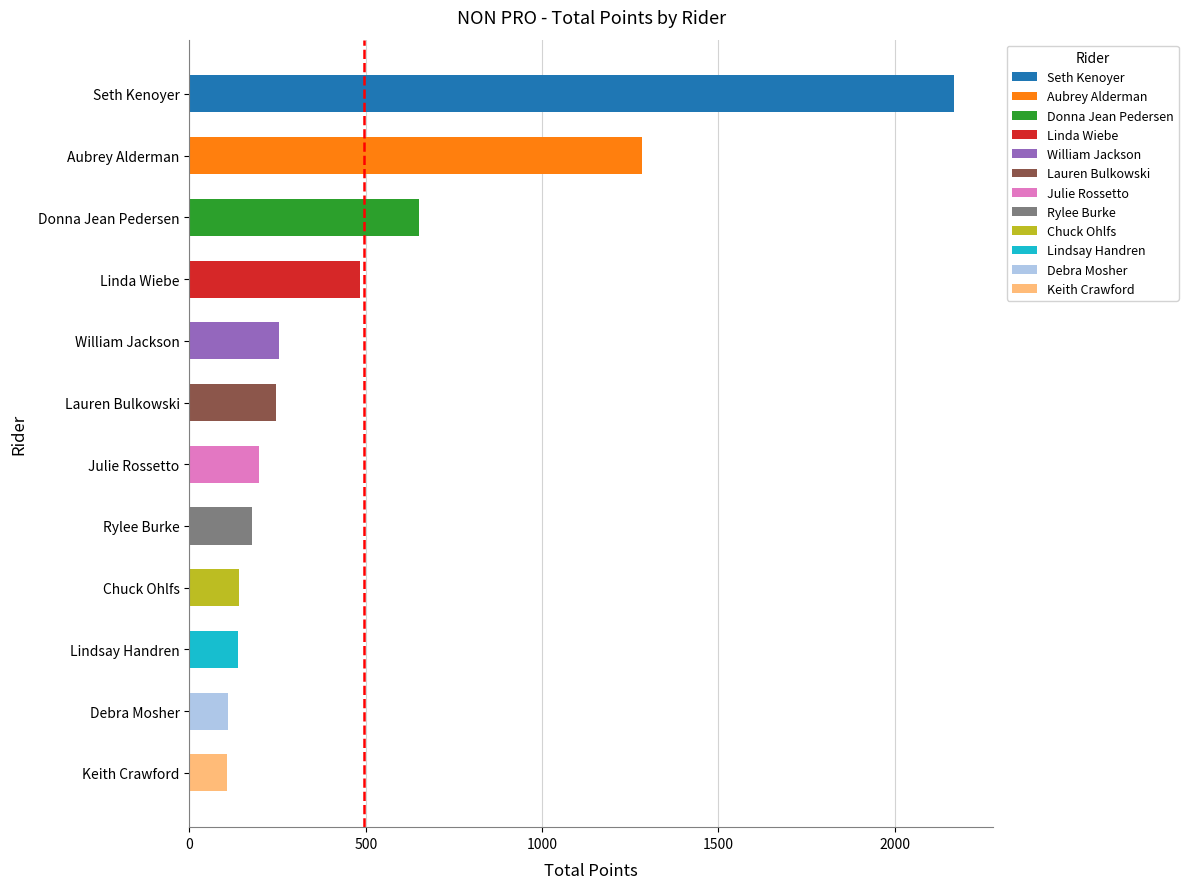

What is the ratio of the value at William Jackson to the value at Rylee Burke?

1.4